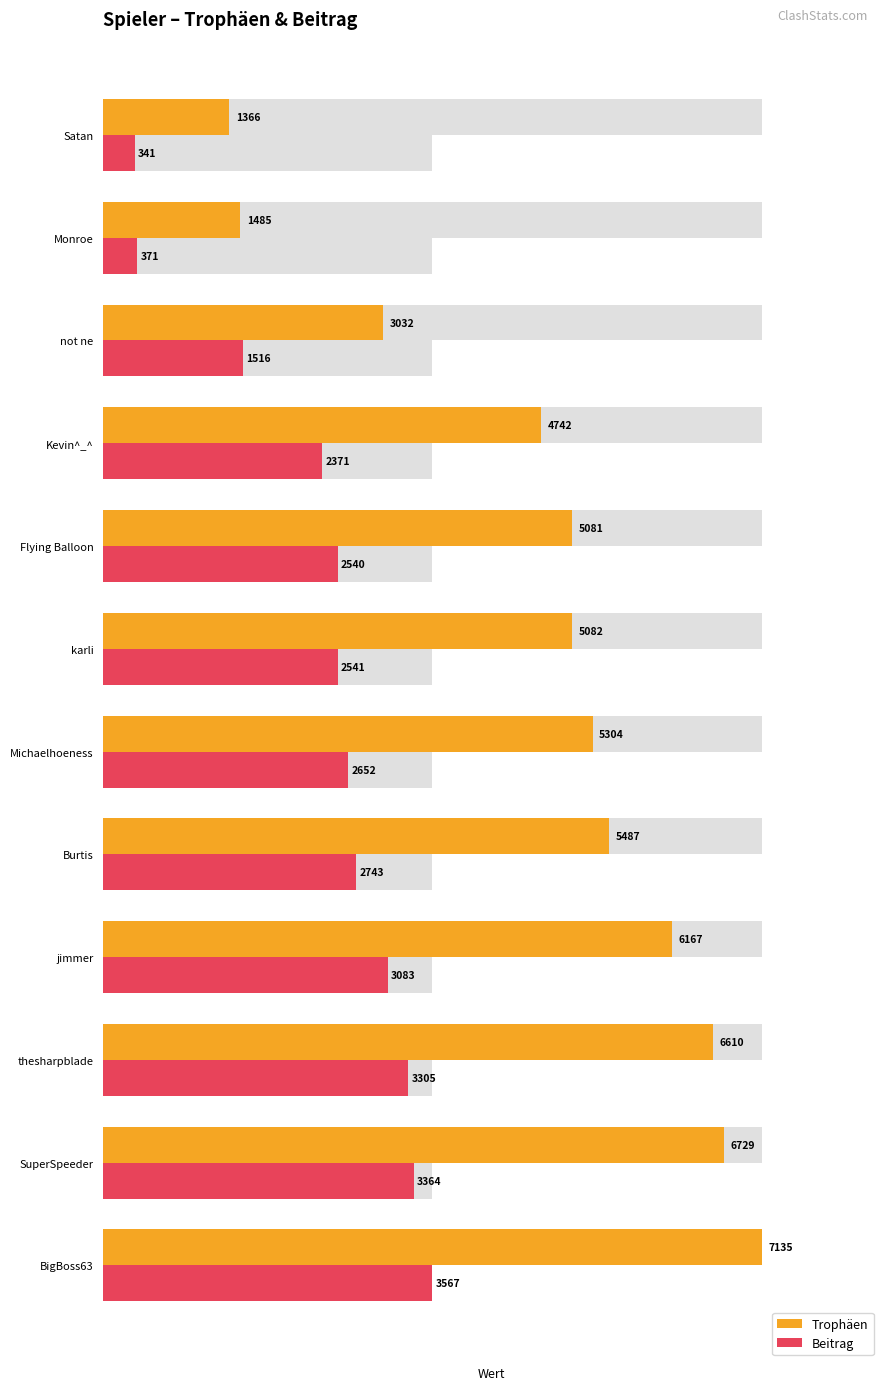

What are all the series names shown in the legend?

Trophäen, Beitrag